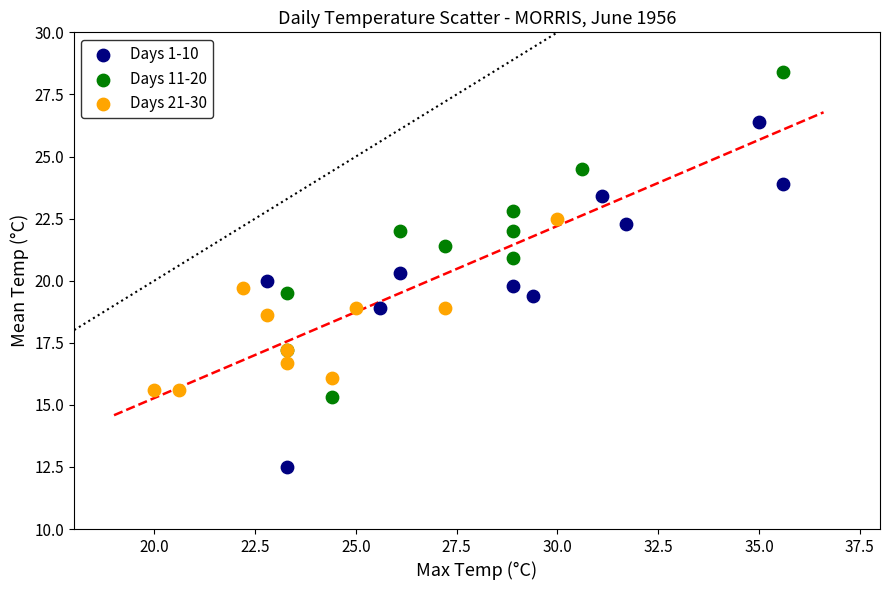

Which series reaches the minimum Y coordinate?

Days 1-10